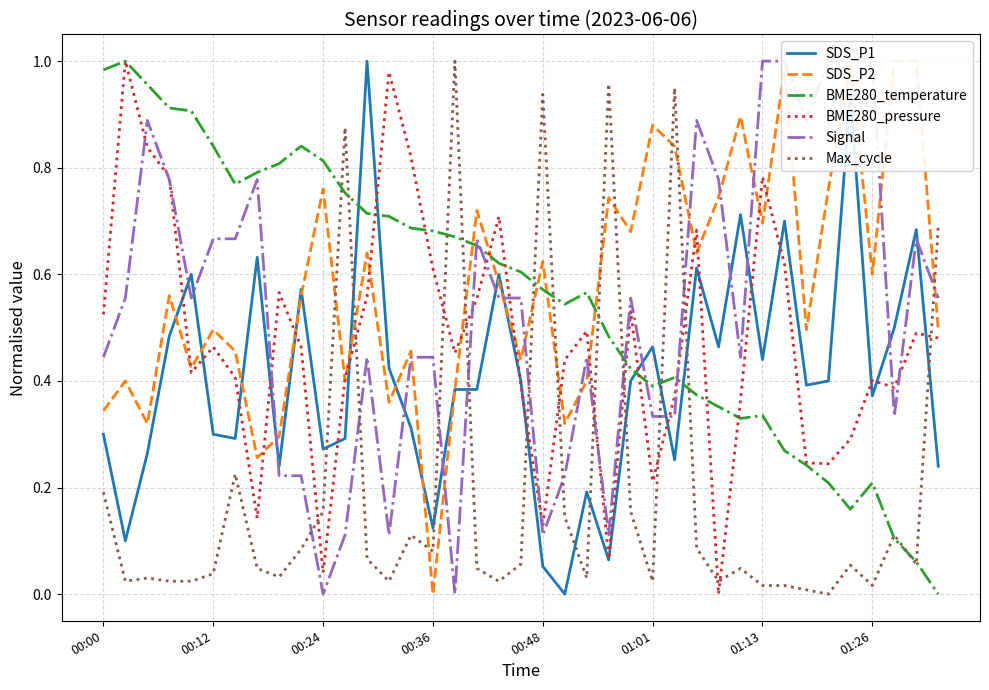

Reading left to right, extract all data points from this chart.

SDS_P1: 0.3	0.1	0.3	0.5	0.6	0.3	0.3	0.6	0.2	0.6	0.3	0.3	1.0	0.4	0.3	0.1	0.4	0.4	0.6	0.4	0.1	0.0	0.2	0.1	0.4	0.5	0.3	0.6	0.5	0.7	0.4	0.7	0.4	0.4	0.9	0.4	0.5	0.7	0.2
SDS_P2: 0.3	0.4	0.3	0.6	0.4	0.5	0.5	0.3	0.3	0.6	0.8	0.4	0.6	0.4	0.5	0.0	0.4	0.7	0.6	0.4	0.6	0.3	0.4	0.7	0.7	0.9	0.8	0.6	0.7	0.9	0.7	1.0	0.5	0.8	1.0	0.6	1.0	1.0	0.5
BME280_temperature: 1.0	1.0	1.0	0.9	0.9	0.8	0.8	0.8	0.8	0.8	0.8	0.8	0.7	0.7	0.7	0.7	0.7	0.7	0.6	0.6	0.6	0.5	0.6	0.5	0.4	0.4	0.4	0.4	0.4	0.3	0.3	0.3	0.2	0.2	0.2	0.2	0.1	0.1	0.0
BME280_pressure: 0.5	1.0	0.8	0.8	0.4	0.5	0.4	0.1	0.6	0.5	0.0	0.4	0.6	1.0	0.8	0.6	0.5	0.6	0.7	0.4	0.1	0.4	0.5	0.1	0.5	0.2	0.4	0.7	0.0	0.4	0.8	0.6	0.2	0.2	0.3	0.4	0.4	0.5	0.5
Signal: 0.4	0.6	0.9	0.8	0.6	0.7	0.7	0.8	0.2	0.2	0.0	0.1	0.4	0.1	0.4	0.4	0.0	0.7	0.6	0.6	0.1	0.2	0.4	0.1	0.6	0.3	0.3	0.9	0.8	0.4	1.0	1.0	0.9	1.0	1.0	1.0	0.3	0.7	0.6
Max_cycle: 0.2	0.0	0.0	0.0	0.0	0.0	0.2	0.0	0.0	0.1	0.2	0.9	0.1	0.0	0.1	0.1	1.0	0.0	0.0	0.1	0.9	0.1	0.0	1.0	0.2	0.0	0.9	0.1	0.0	0.0	0.0	0.0	0.0	0.0	0.1	0.0	0.1	0.1	0.7